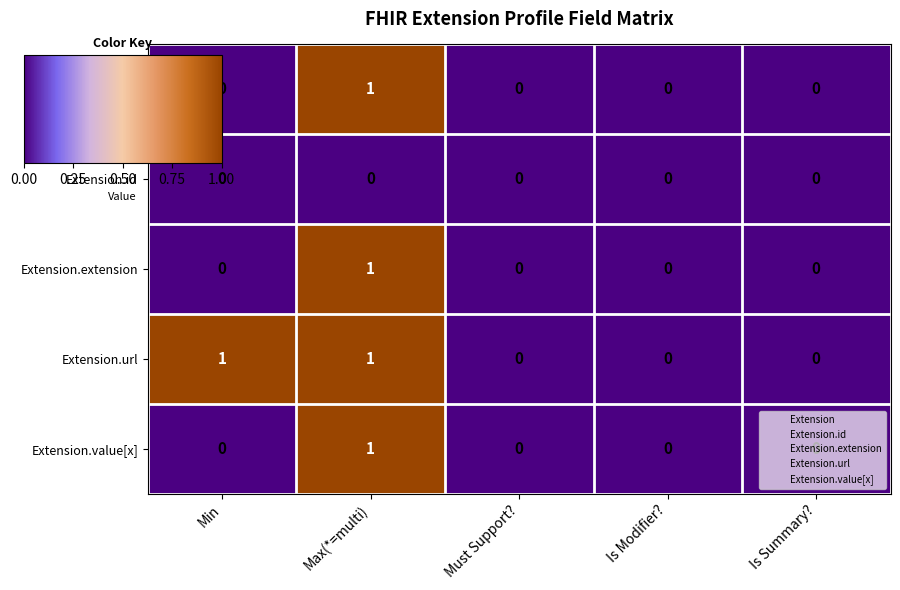

The value of Extension.url at Must Support? is 0. True or false?

True